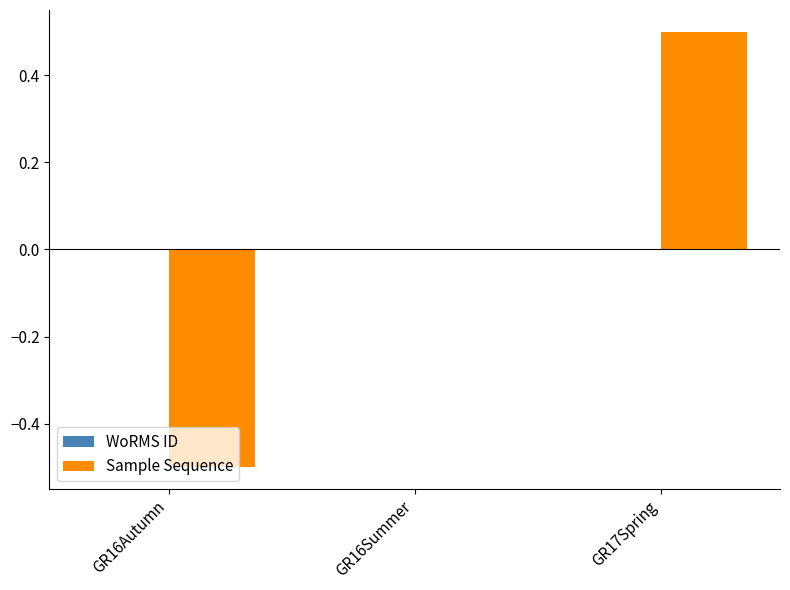

The value at GR16Summer is -0.5. True or false?

False